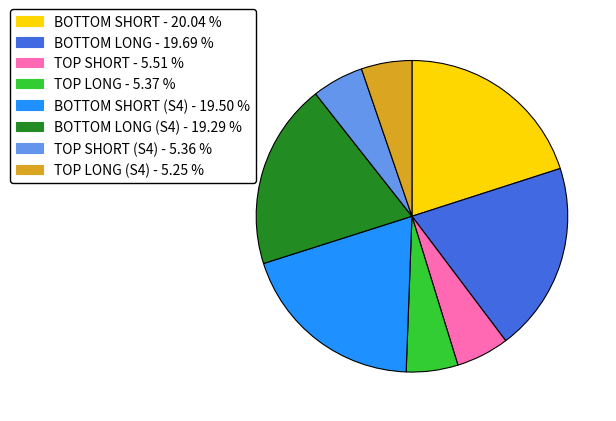

How many slices are in this pie chart?

8